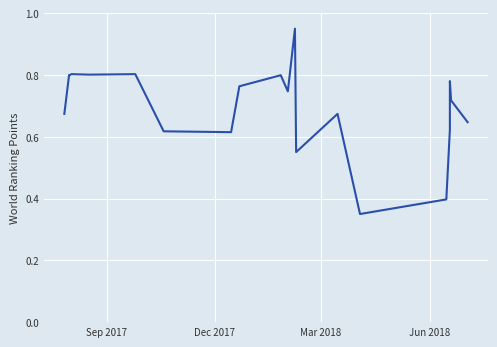

How many categories are shown in the chart?

20